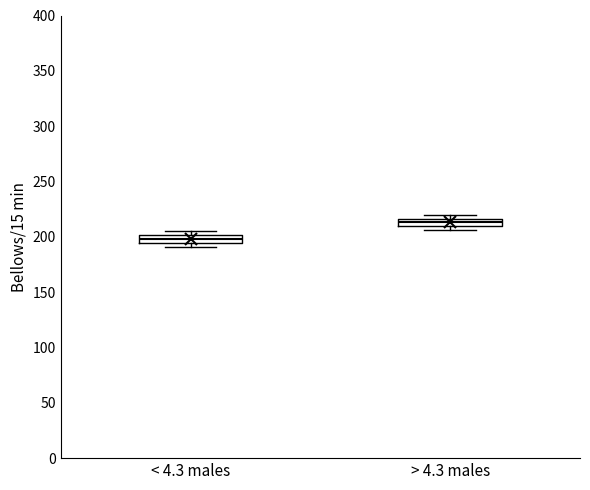

Where is the upper edge of the box for < 4.3 males on the y-axis? The values are not printed on the chart, so give them approximately, as read against the axis.

200